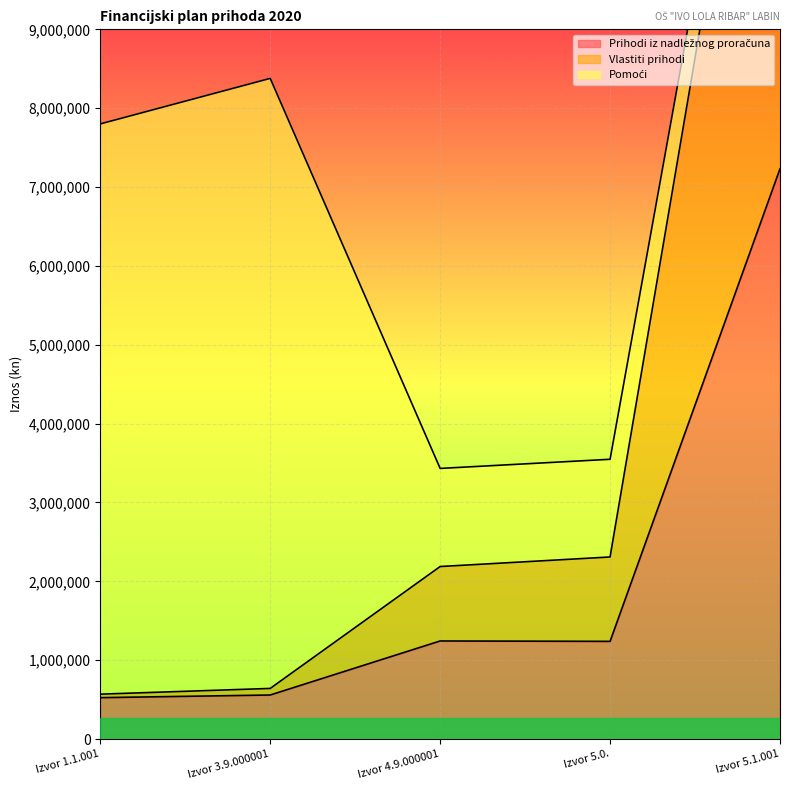

Read the Prihodi iz nadležnog proračuna value at Izvor 3.9.000001.

558793